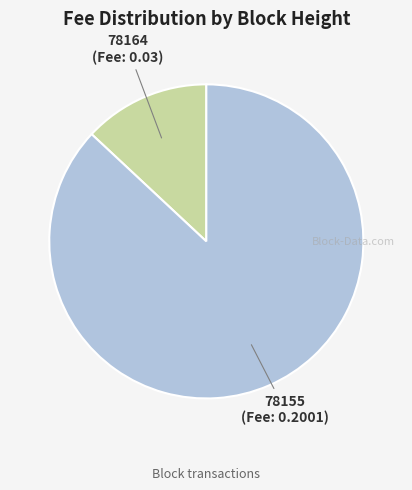

Is there a majority slice in this chart?

Yes